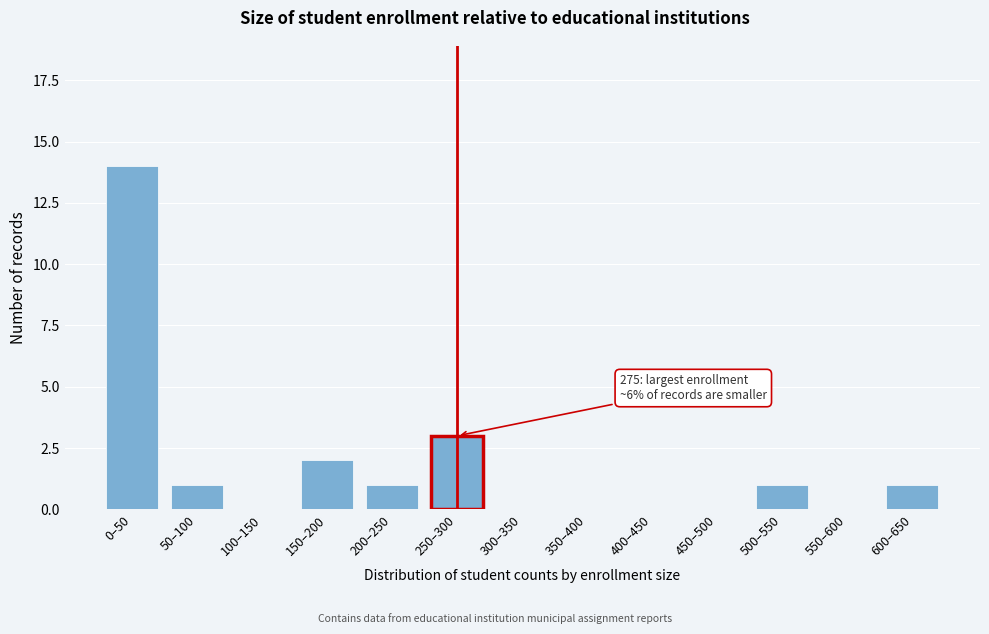

Reading left to right, transcribe all the data shown in this chart.

0–50=14	50–100=1	100–150=0	150–200=2	200–250=1	250–300=3	300–350=0	350–400=0	400–450=0	450–500=0	500–550=1	550–600=0	600–650=1